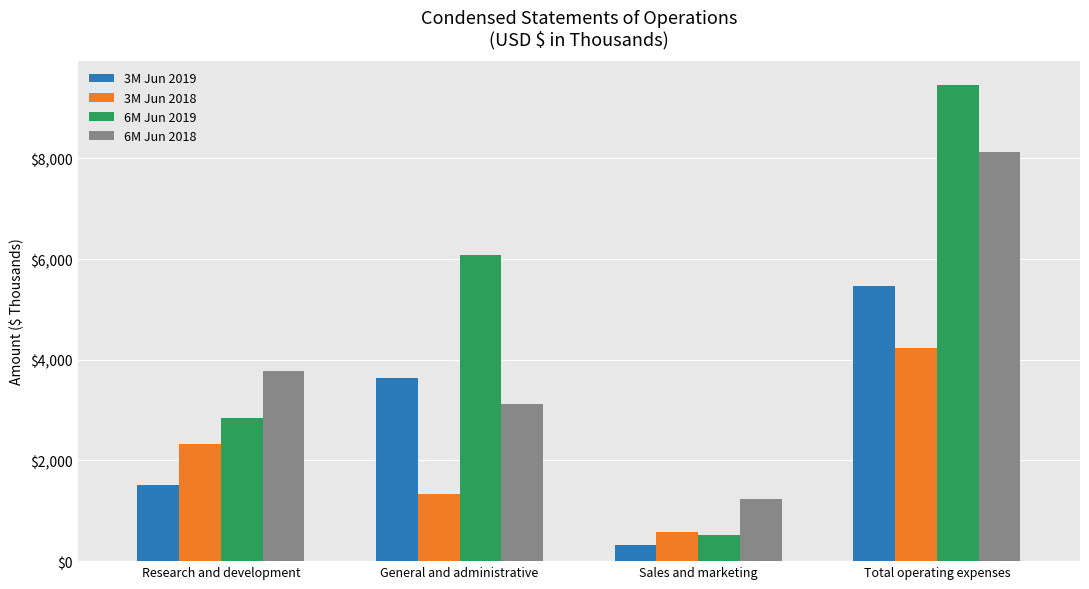

Reading left to right, transcribe all the data shown in this chart.

3M Jun 2019: Research and development=1508	General and administrative=3636	Sales and marketing=318	Total operating expenses=5462
3M Jun 2018: Research and development=2322	General and administrative=1335	Sales and marketing=569	Total operating expenses=4226
6M Jun 2019: Research and development=2851	General and administrative=6085	Sales and marketing=523	Total operating expenses=9459
6M Jun 2018: Research and development=3784	General and administrative=3122	Sales and marketing=1227	Total operating expenses=8133